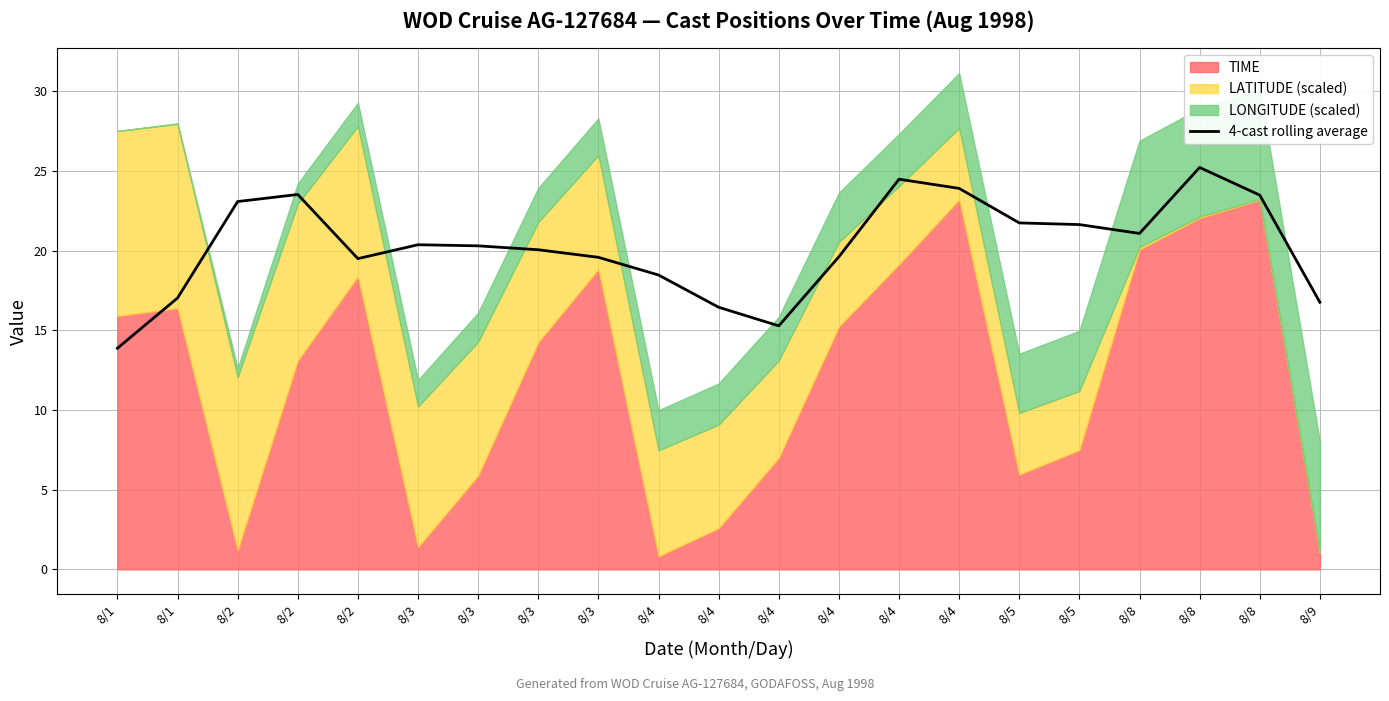

Where is the first local maximum?

8/2